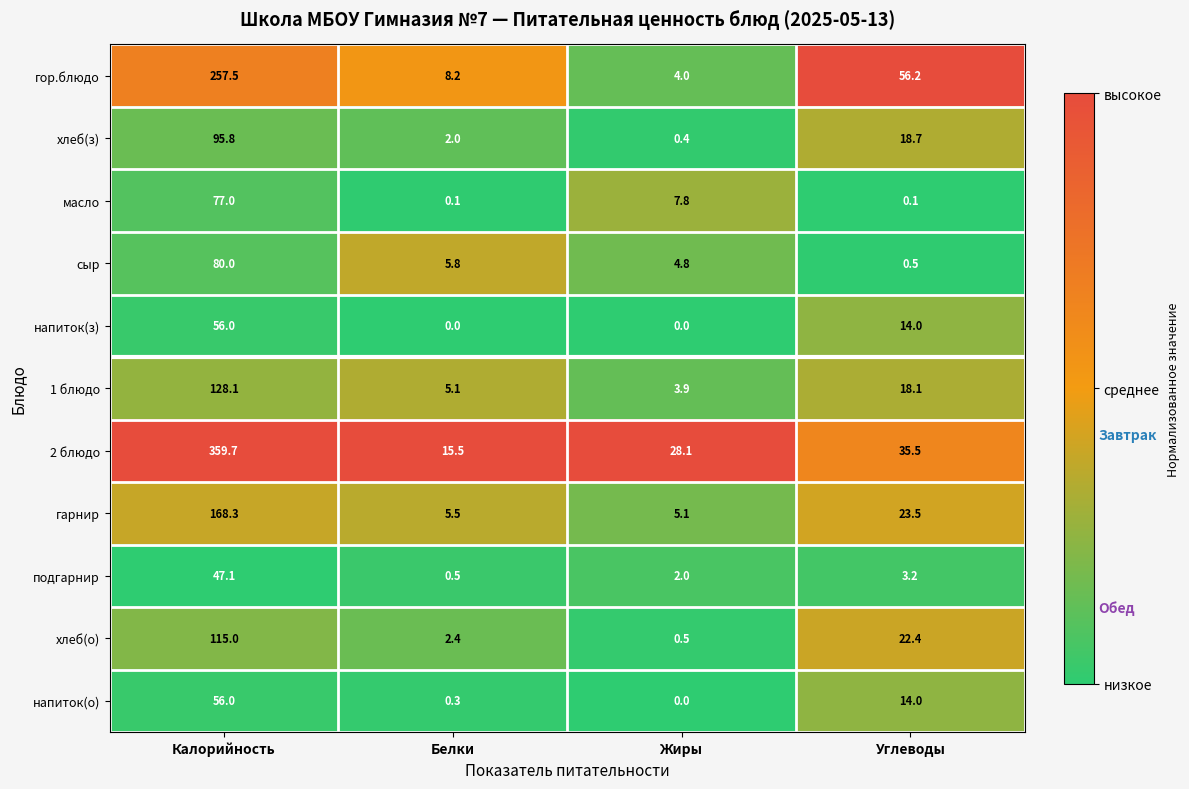

What is the total value across all series at Углеводы?

206.2